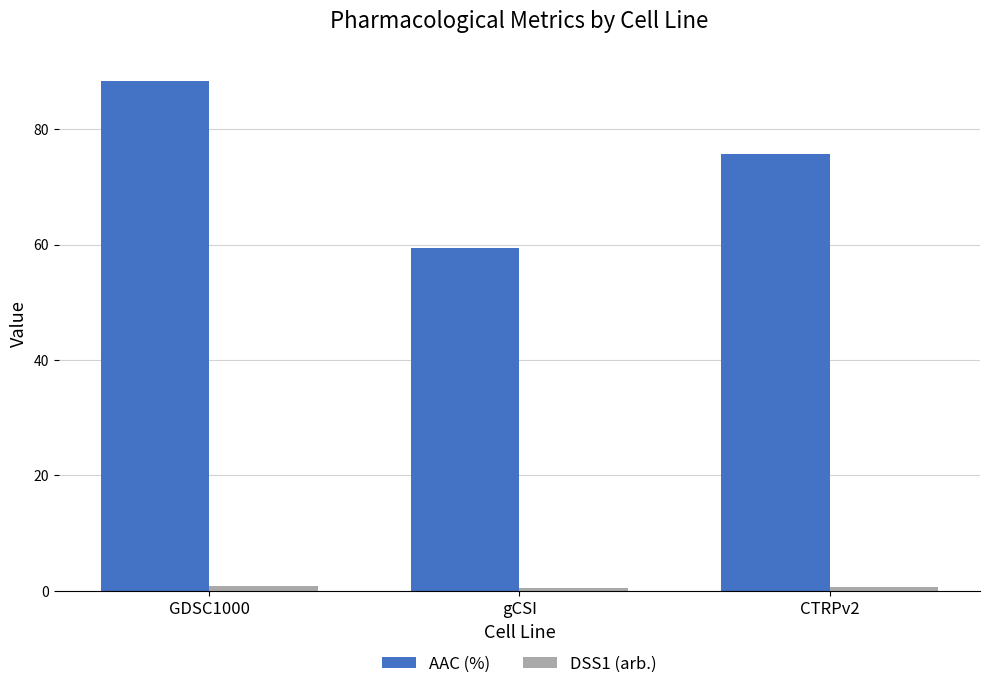

At which category is the sum across all series the highest?

GDSC1000